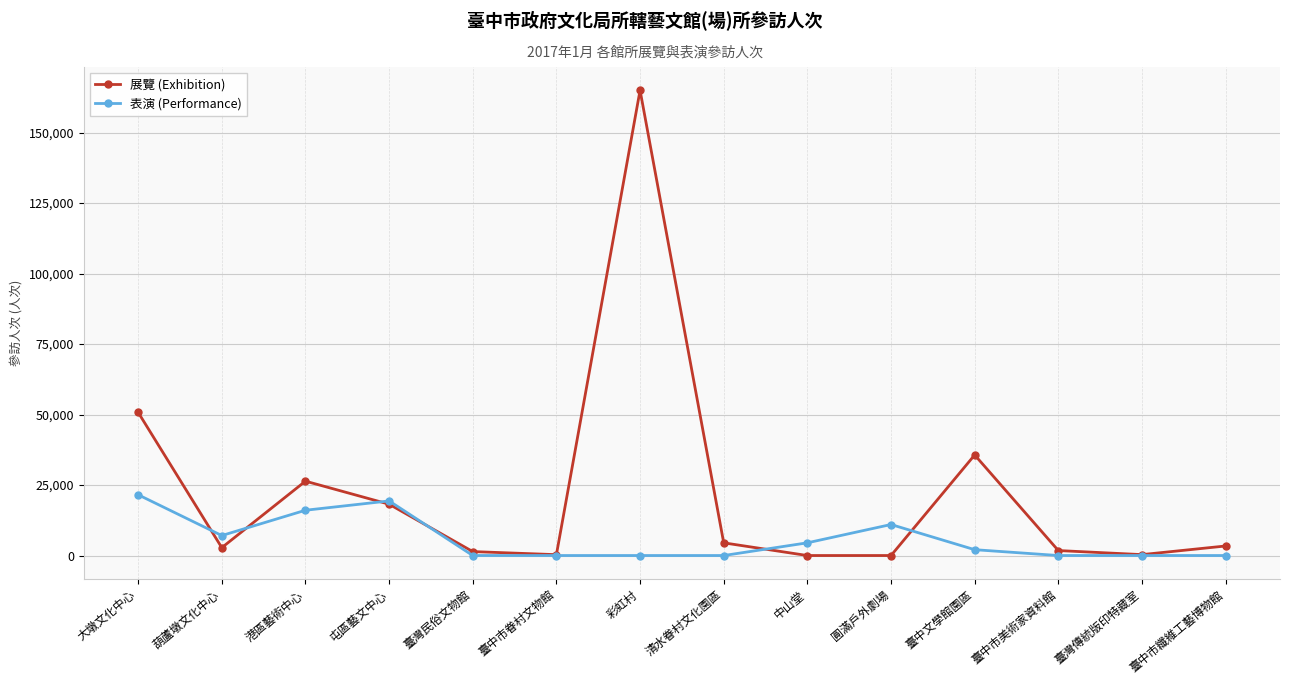

What is the value of the 表演 (Performance) point at the 9th from the left?

4508